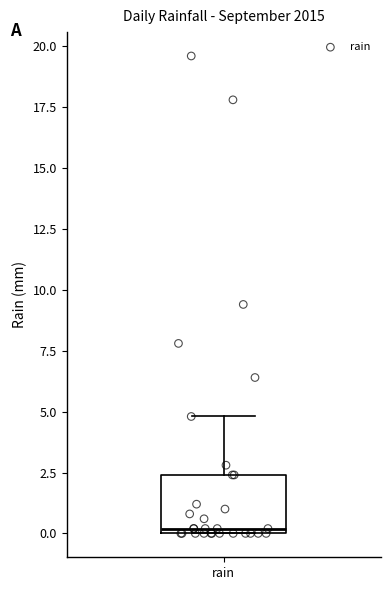

Read this box plot against the y-axis: the position of the median line, the range covered by the box, and the ends of both whiskers. The values are not printed on the chart, so give them approximately, as read against the axis.

median 0.0 (just above the box's lower edge), box 0.0 to 2.5, whiskers 0.0 to 5.0